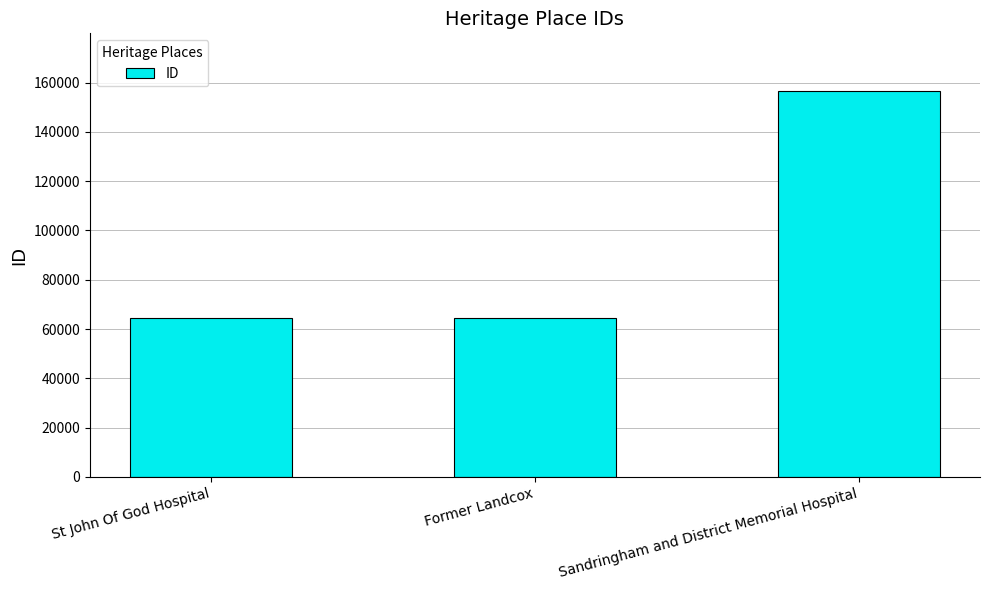

Which category has the highest value across all series?

Sandringham and District Memorial Hospital